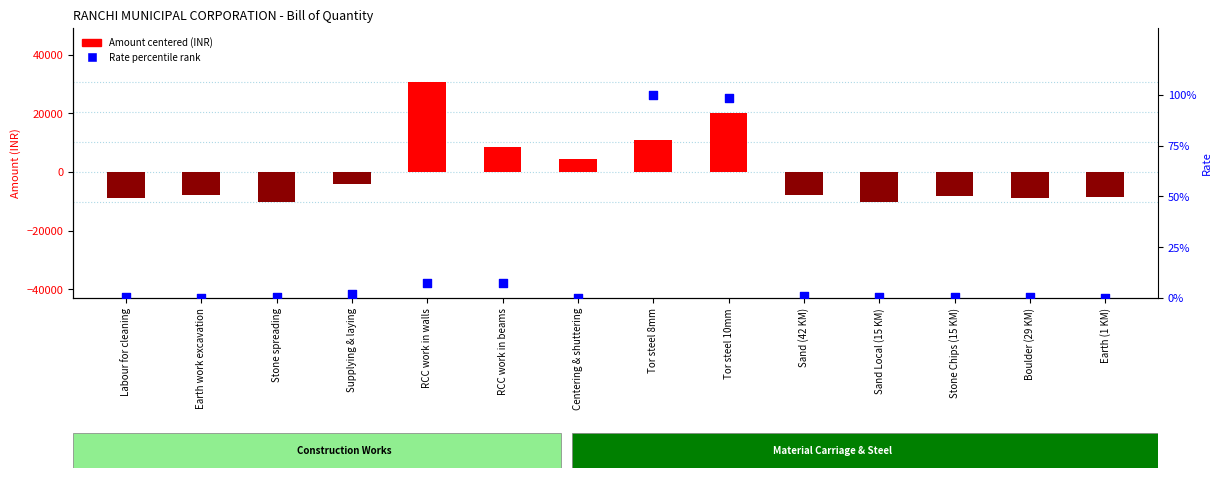

Which series reaches the minimum Y coordinate?

Amount (centered)